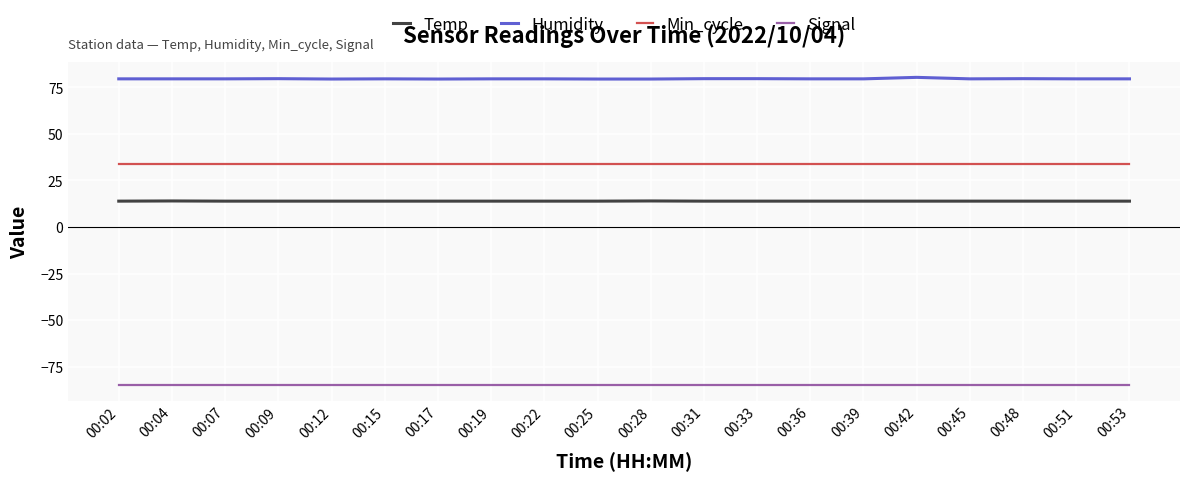

What is the sum of all Temp values?

278.2